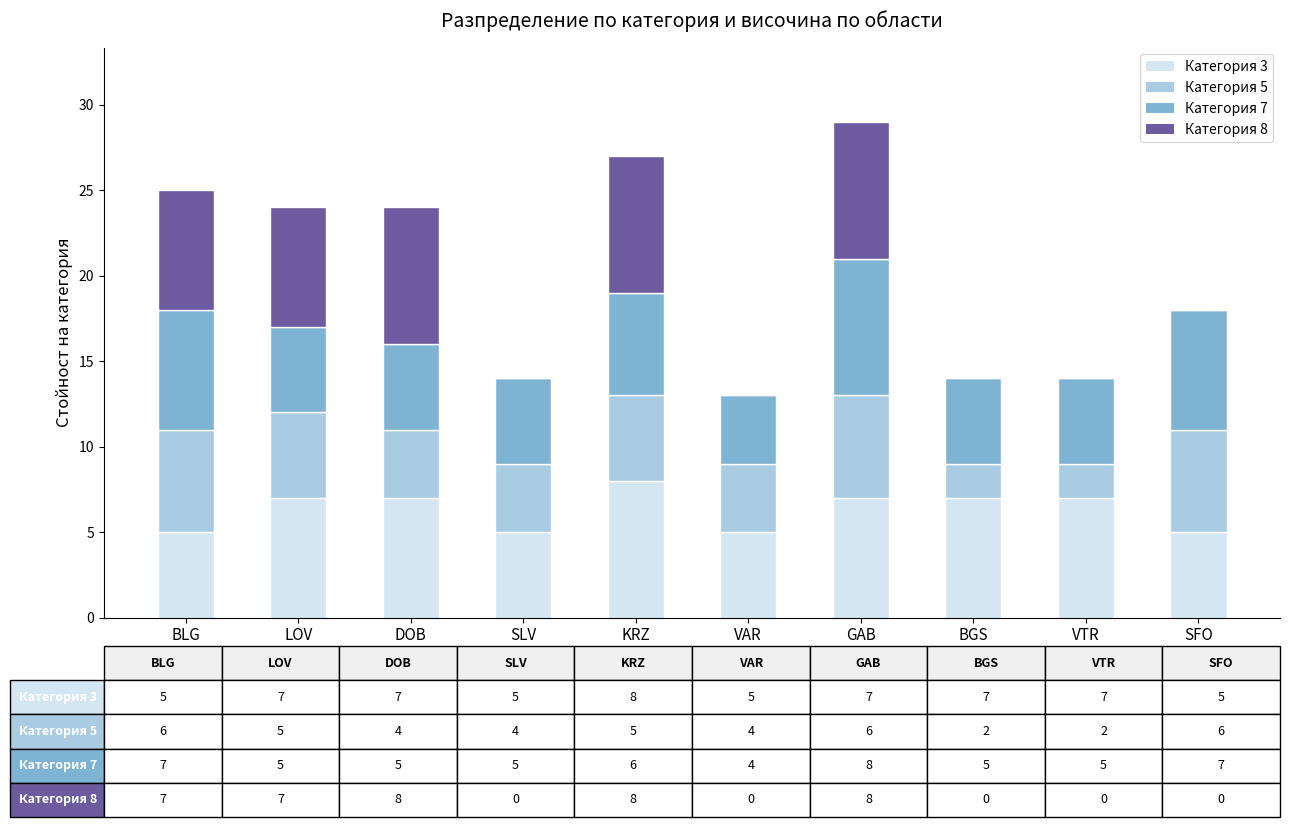

Does the chart contain stacked bars?

Yes